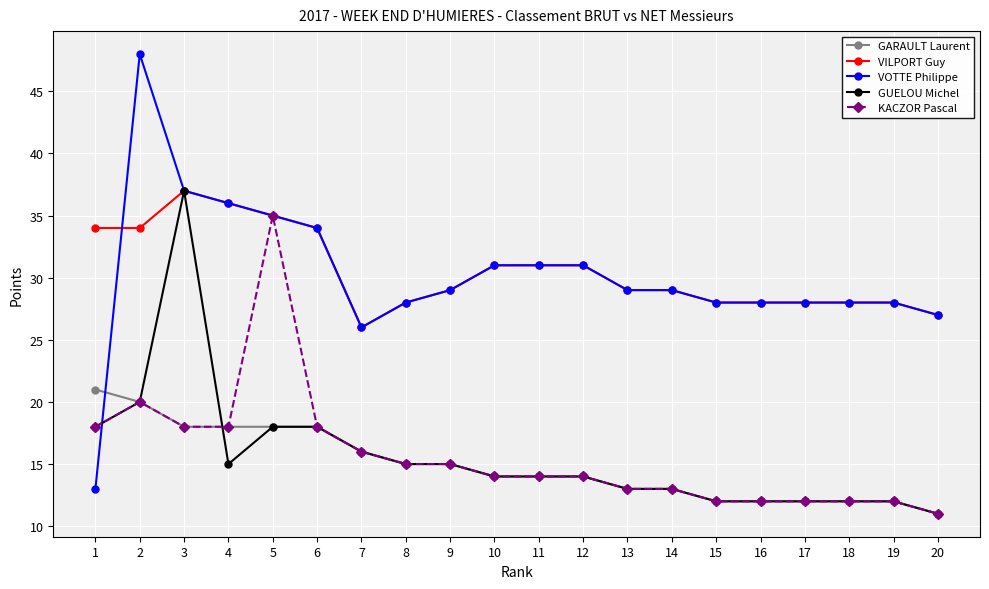

Where is the first local maximum for GUELOU Michel?

3